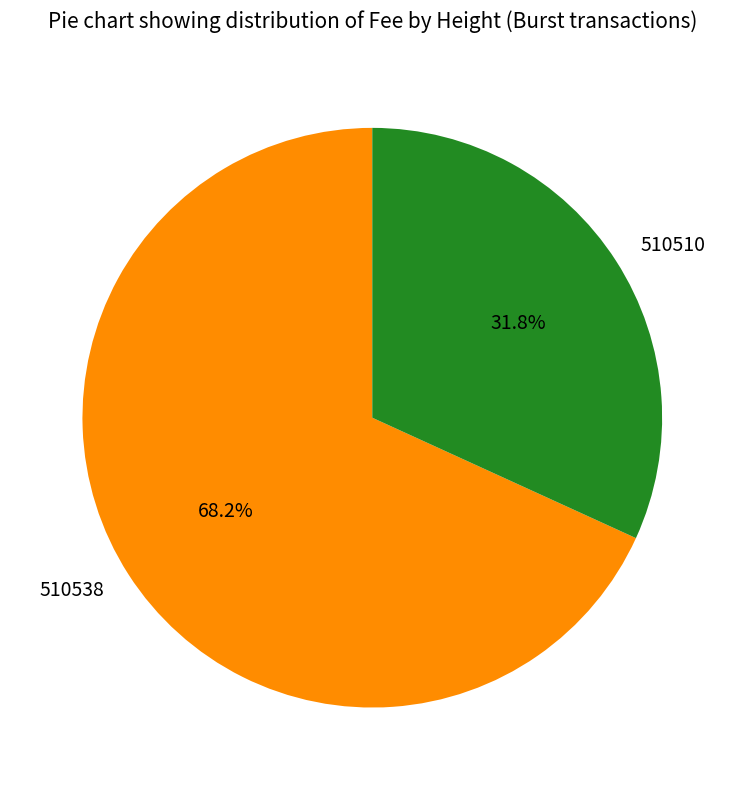

Which has a higher value, 510538 or 510510?

510538